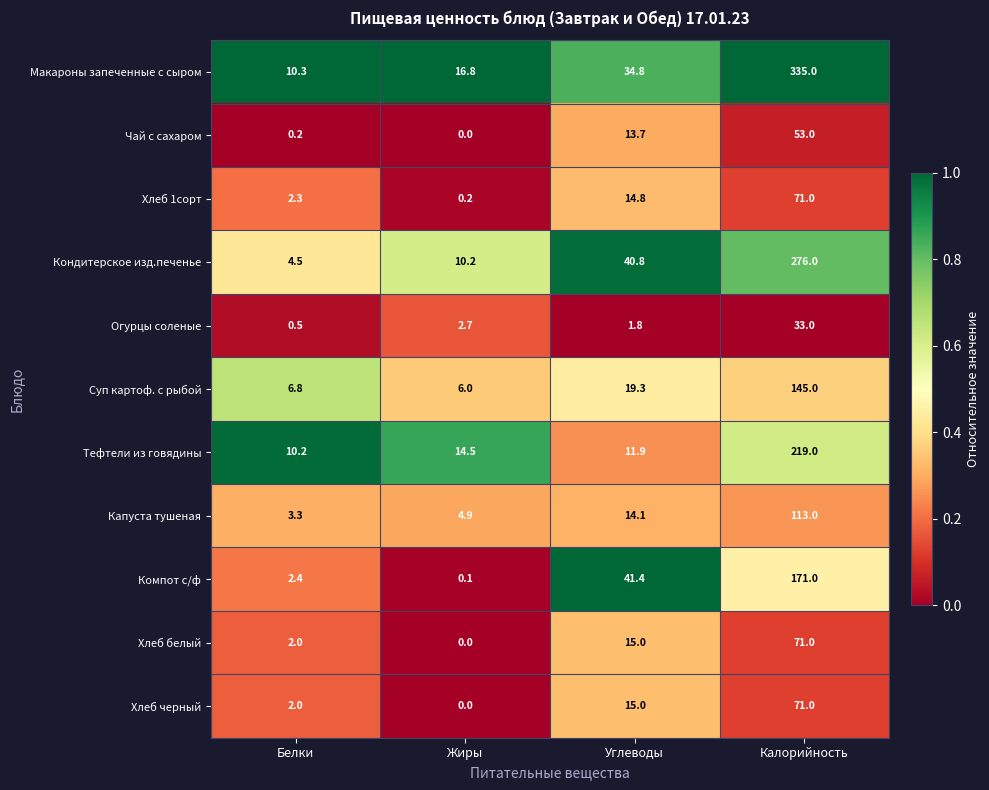

List the labels in order of Хлеб белый value, largest first.

Калорийность, Углеводы, Белки, Жиры